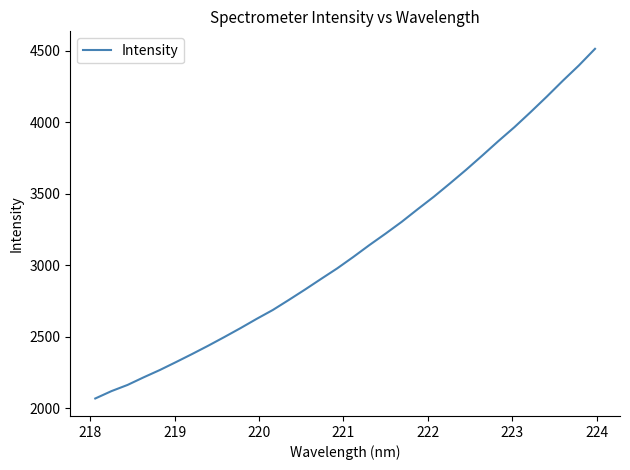

How many values exceed 3058?

16